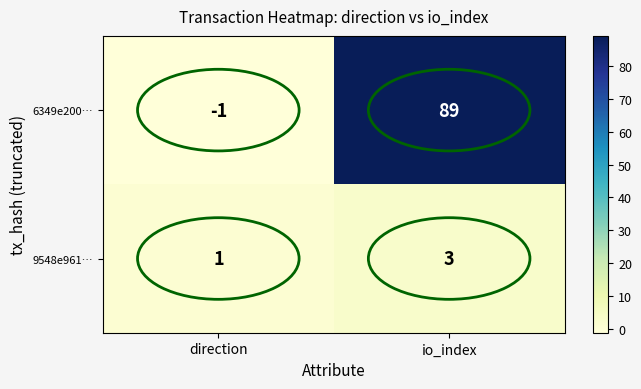

What is the sum of the 9548e961… values at direction and io_index?

4